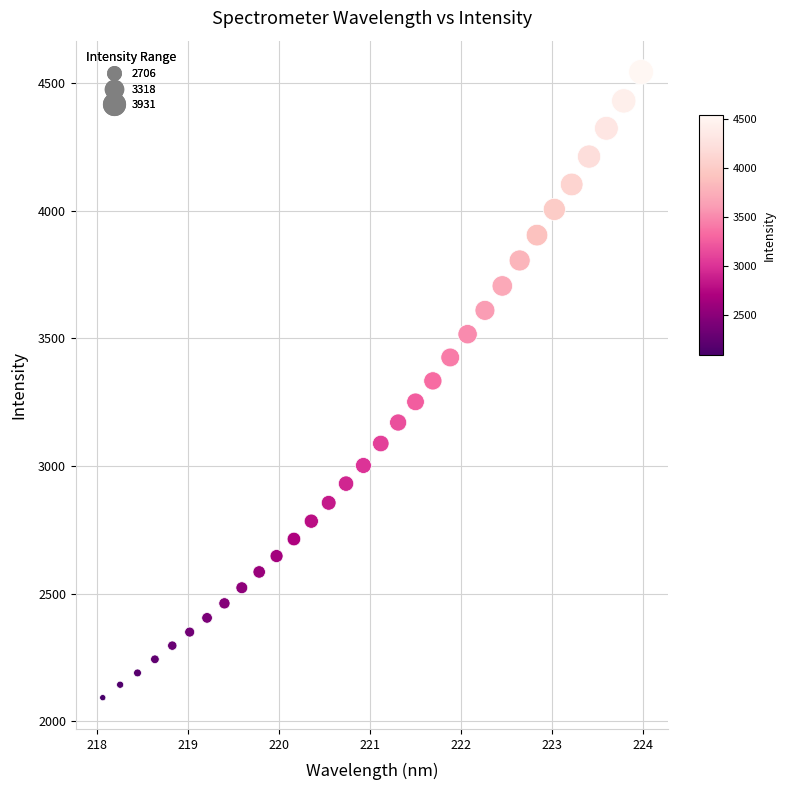

What is the range of X values (max minus min)?

5.9